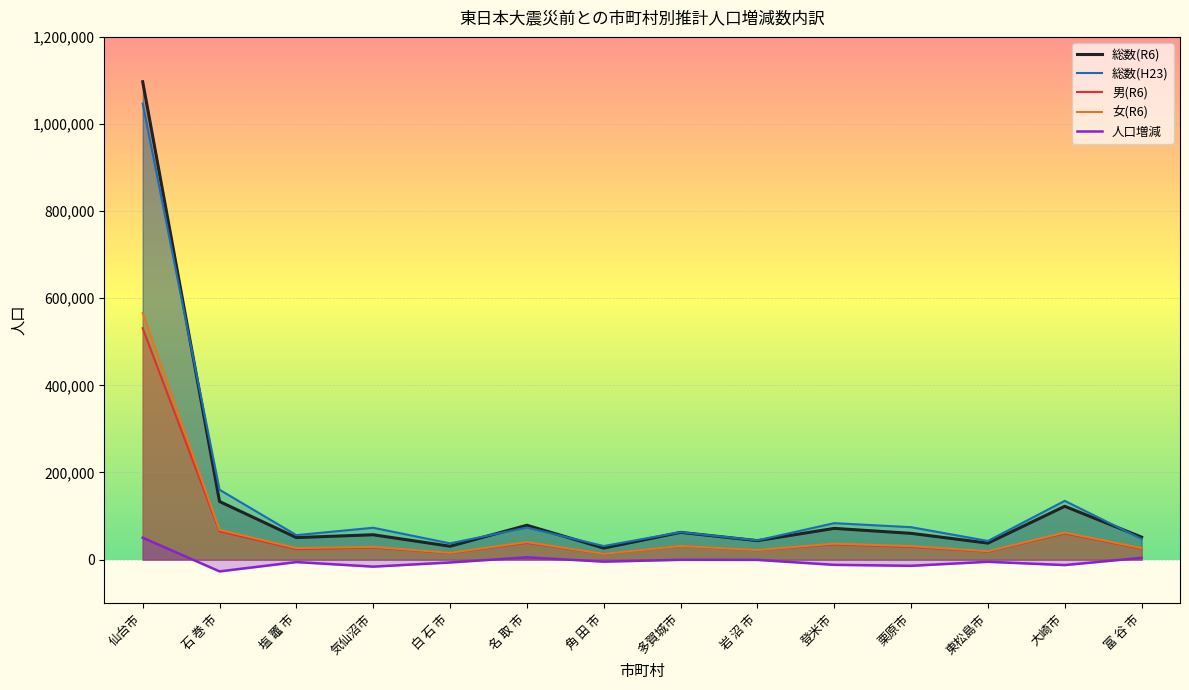

What is the lowest value of the 総数(H23) series?

31188